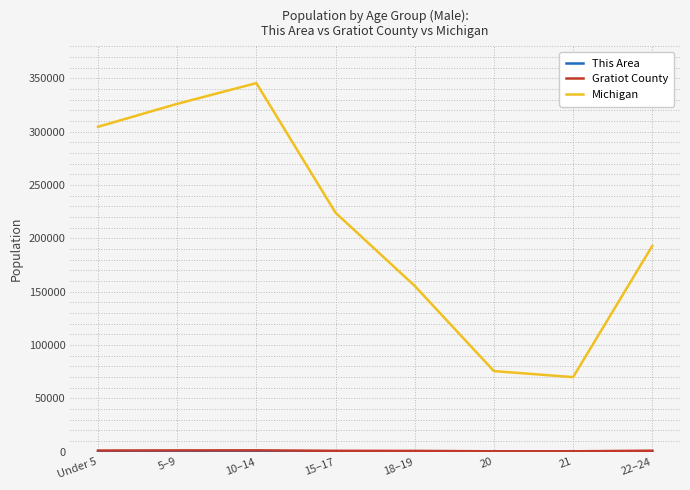

Which series has the largest range (max minus min)?

Michigan